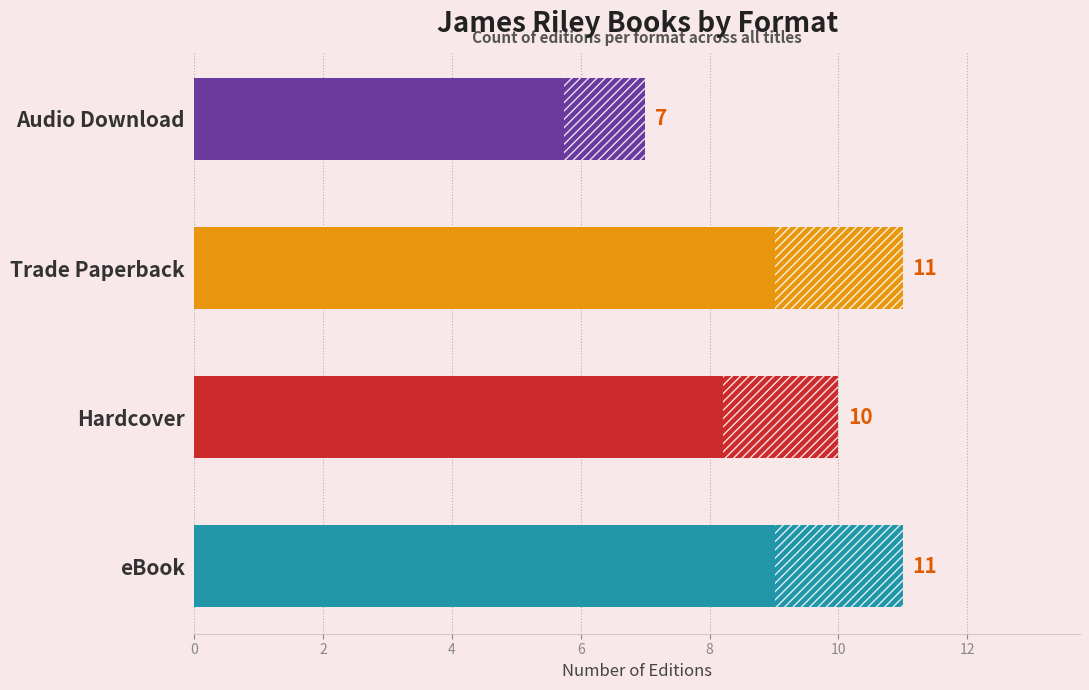

True or false: the data shows 10 at Hardcover.

True